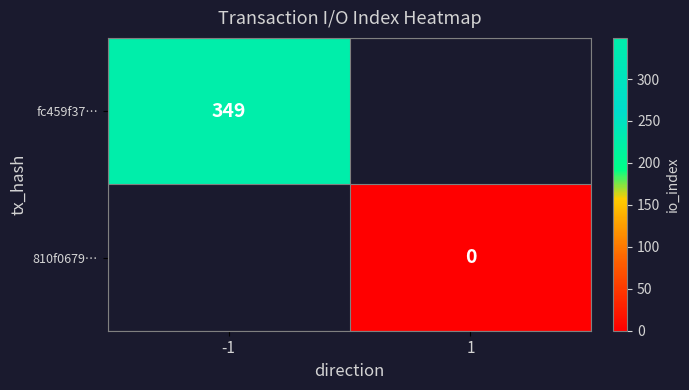

Is the value of 810f0679… at 1 greater than the value of fc459f37… at -1?

No